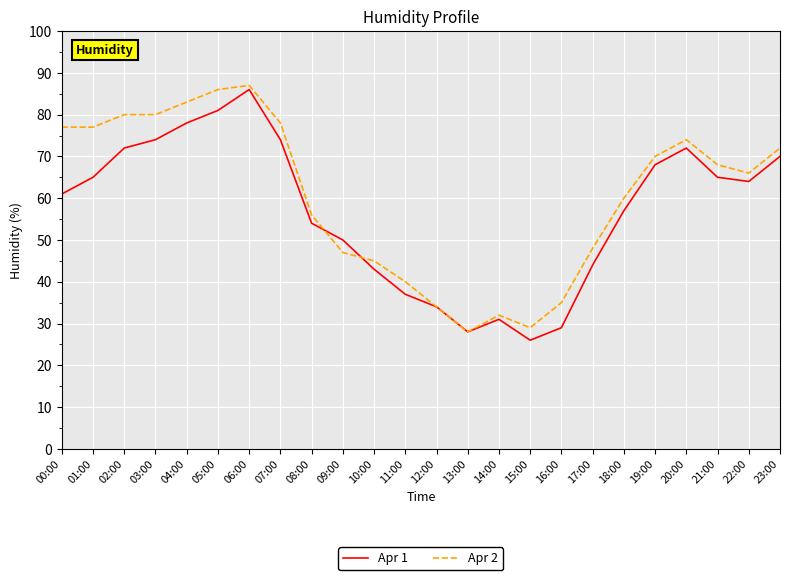

What is the approximate value of Apr 2 at 13:00?

28